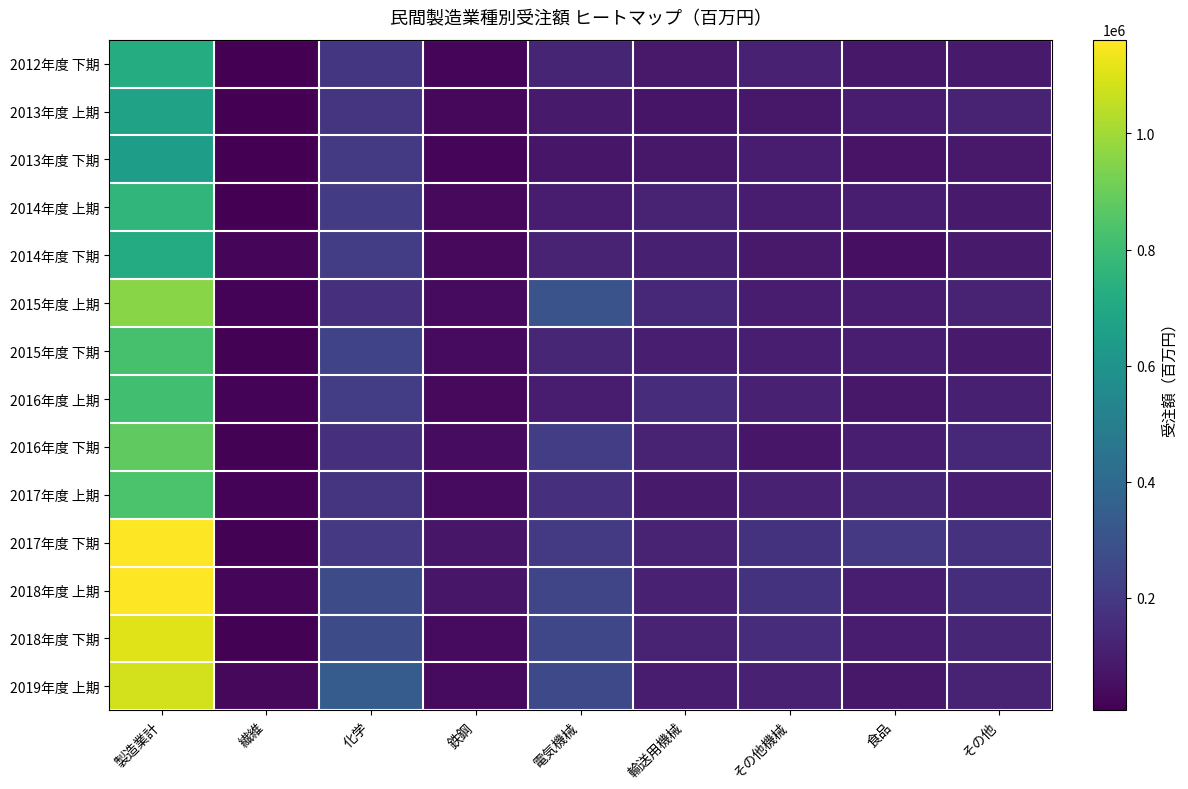

Count the number of categories in the chart.

9